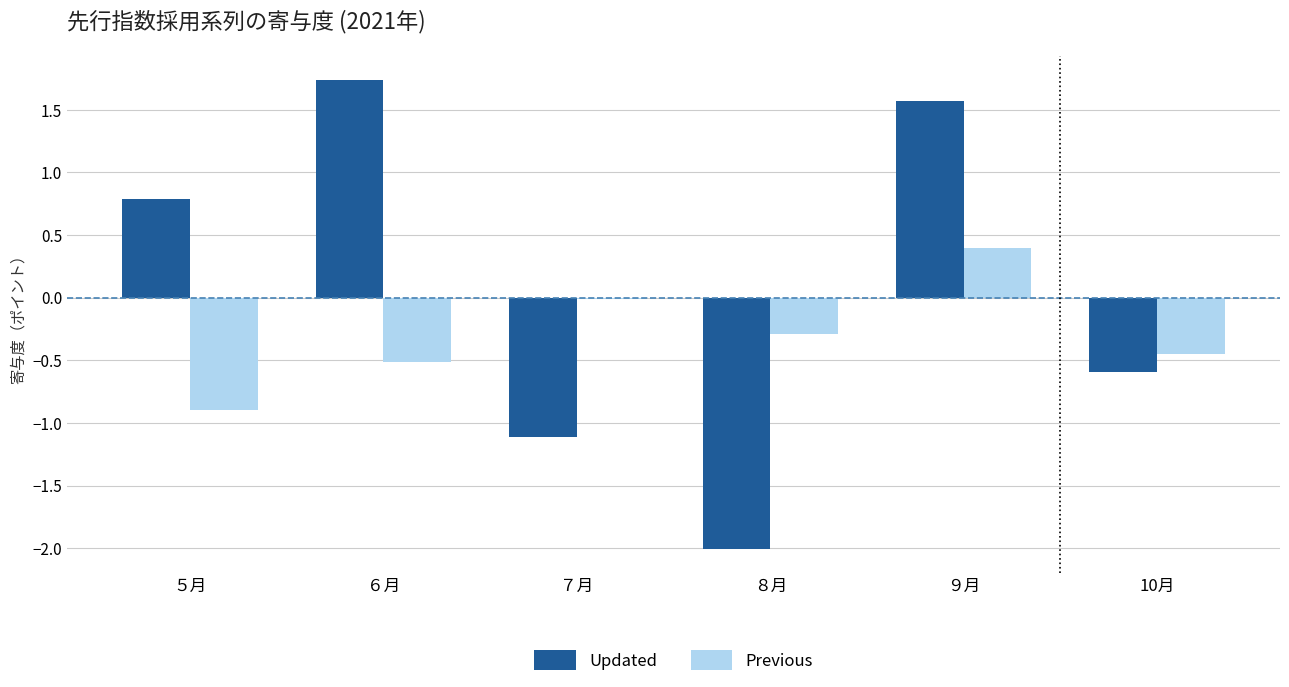

How many groups of bars are there?

6